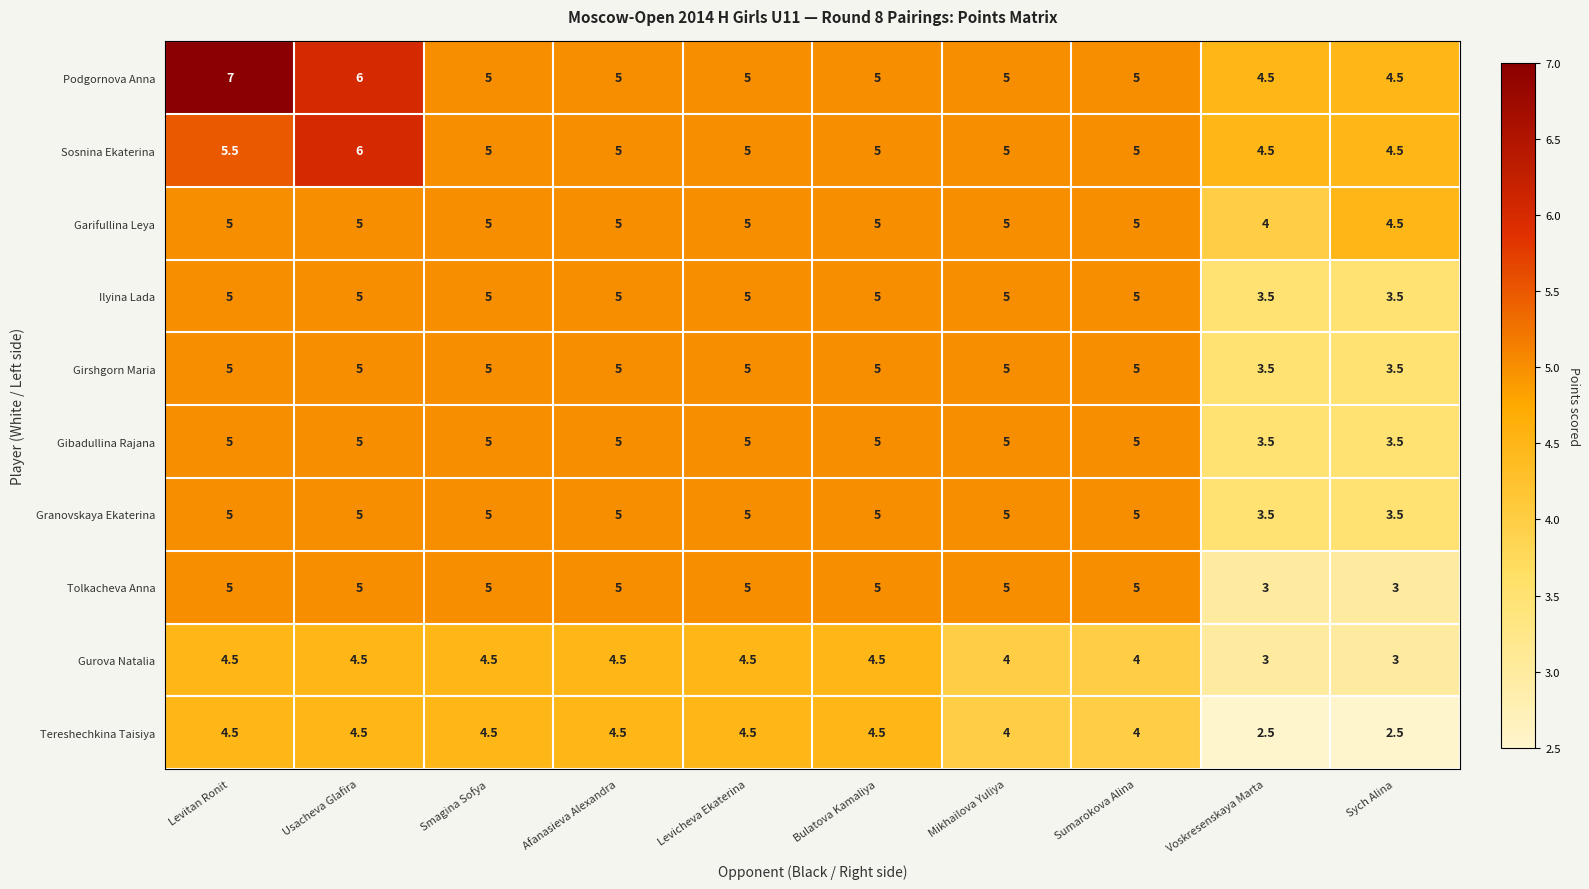

What is the minimum value shown in the chart?

2.5